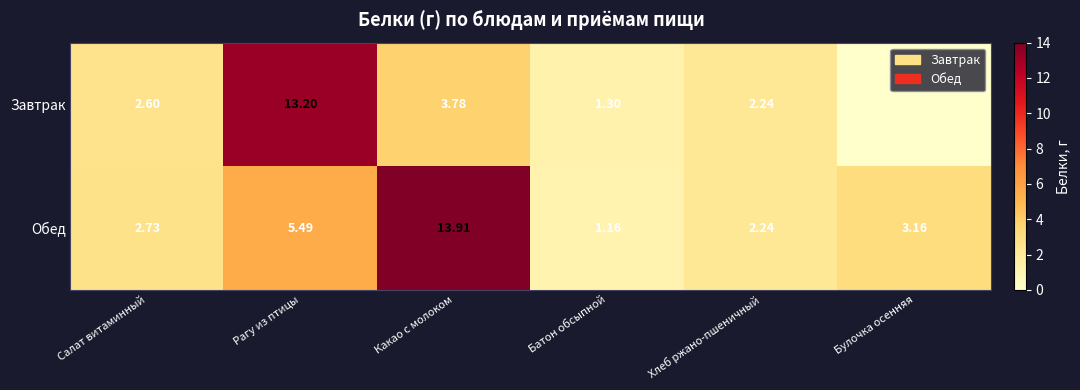

How many series are shown in this chart?

2